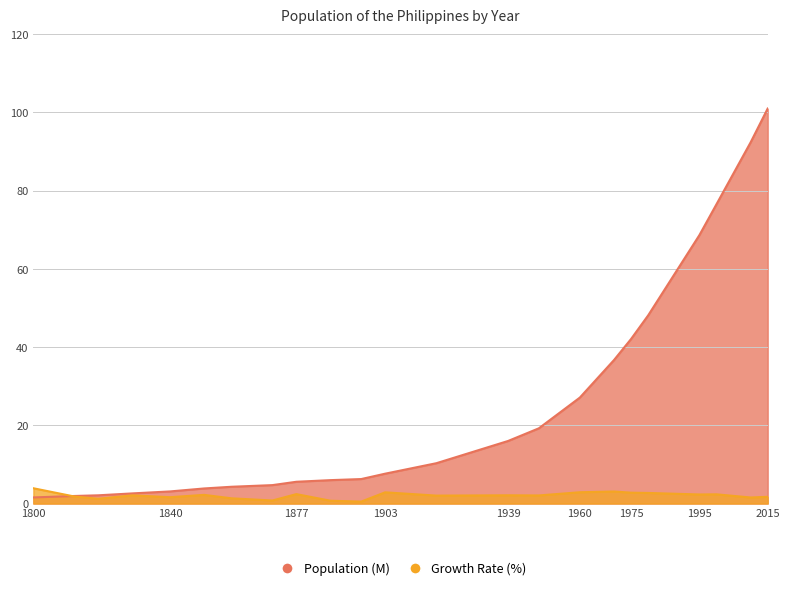

Which series has the largest range (max minus min)?

Population